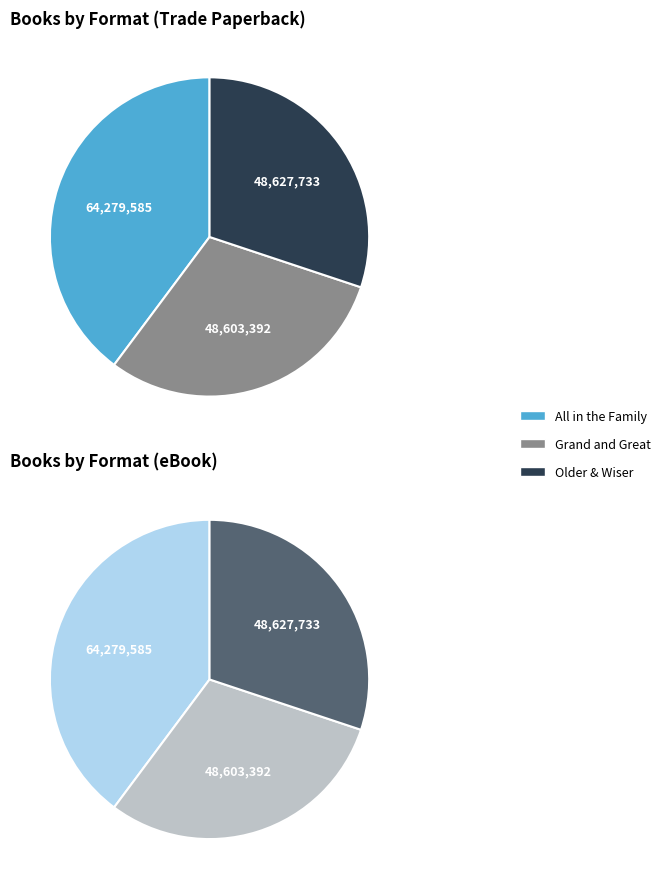

To the nearest percent, what portion does All in the Family represent?

40%